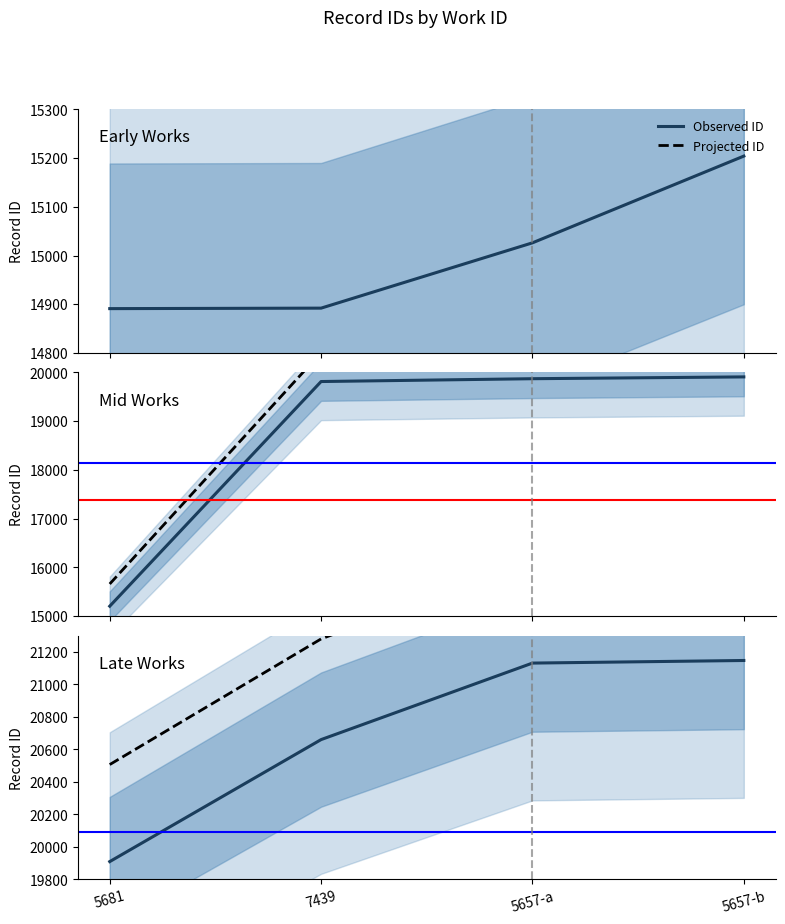

Which has a higher value, 5681 or 5657-b?

5657-b